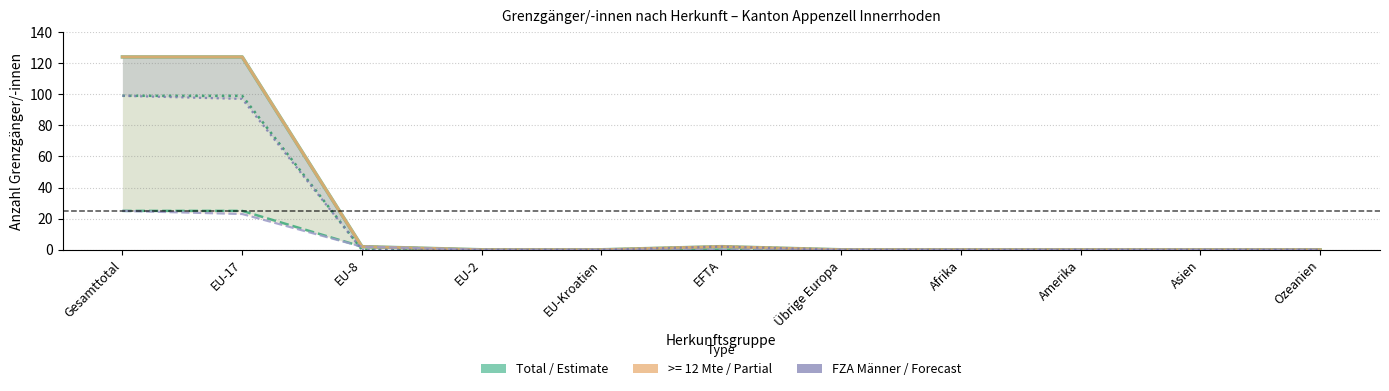

What is the difference between the Total values at Gesamttotal and Amerika?

124